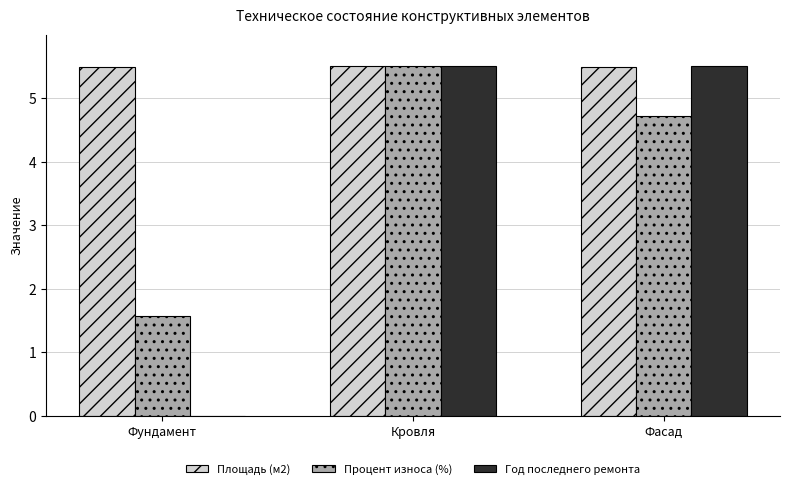

What is the highest value of the Год последнего ремонта series?

5.5